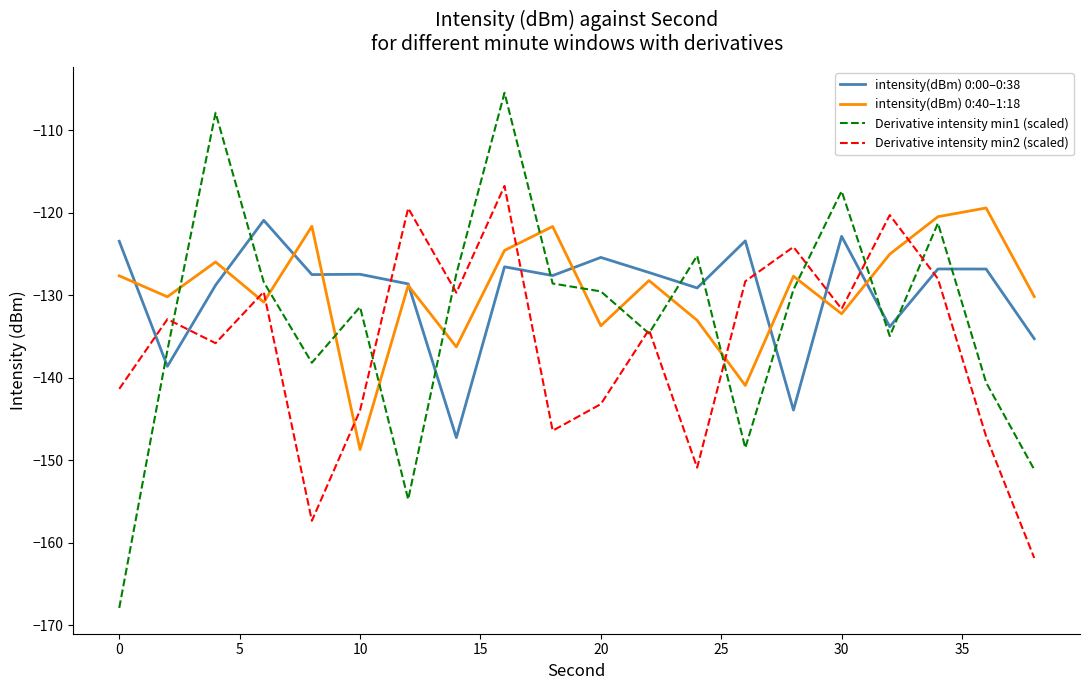

What is the minimum value shown in the chart?

-167.9